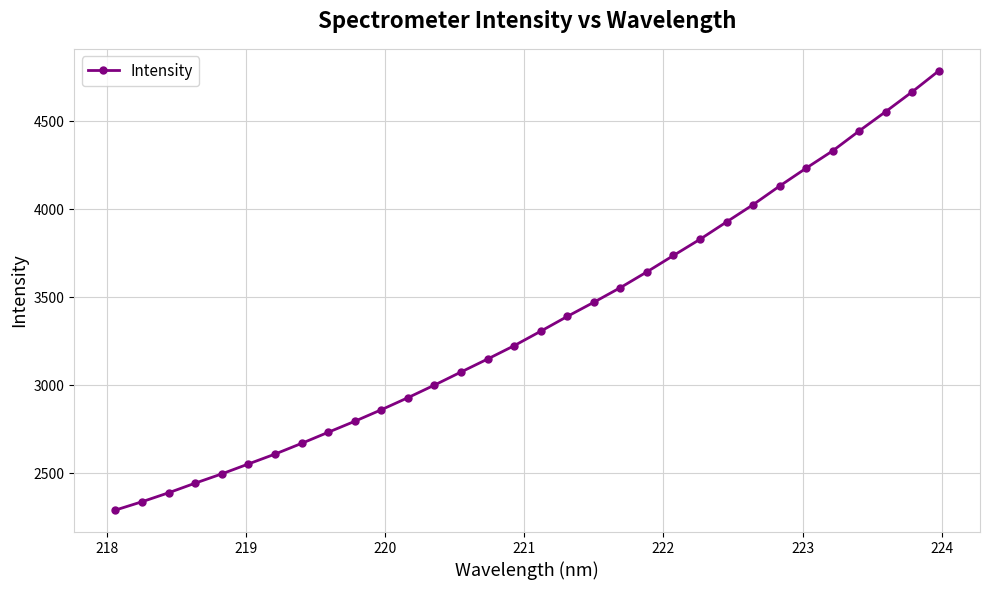

What is the smallest value displayed?

2290.9